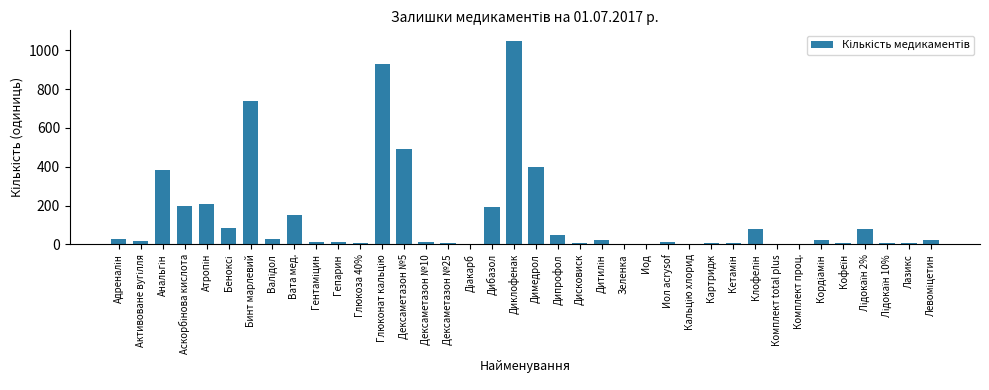

What is the maximum value shown in the chart?

1050